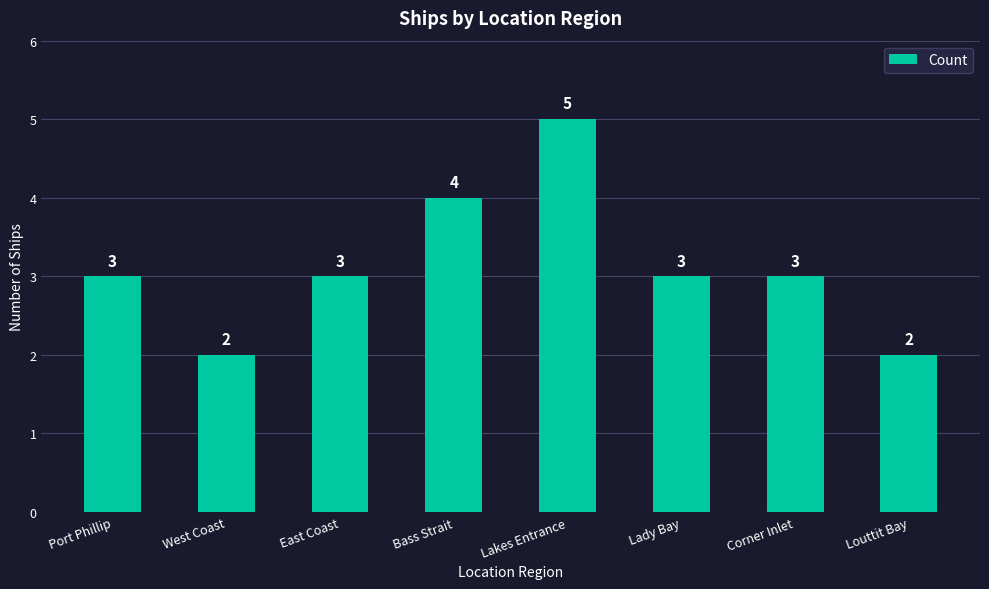

Count the number of data series in this chart.

1